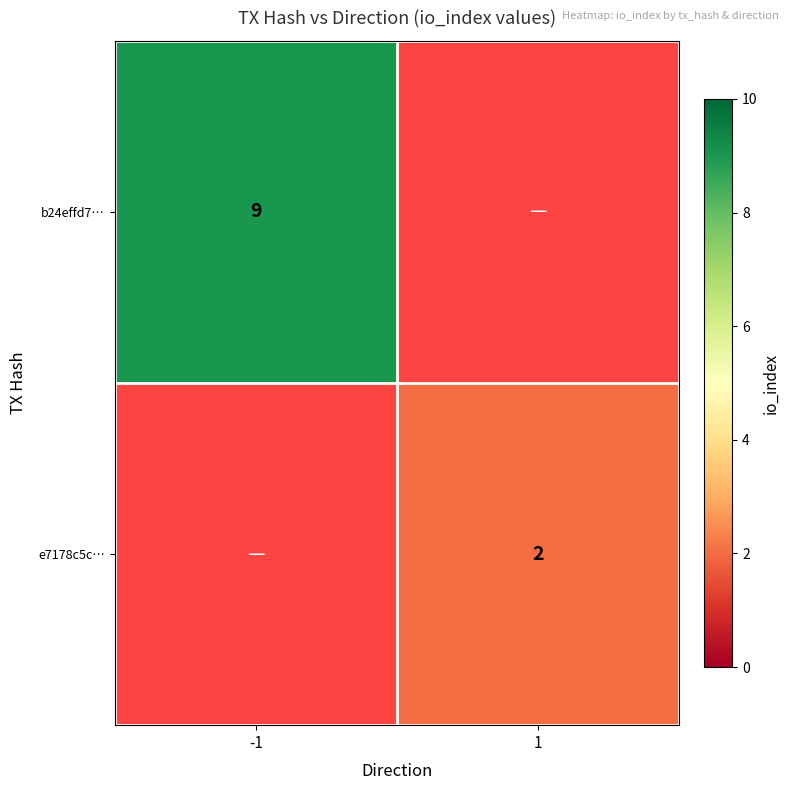

The b24effd7… series shows 4.6 at -1. True or false?

False